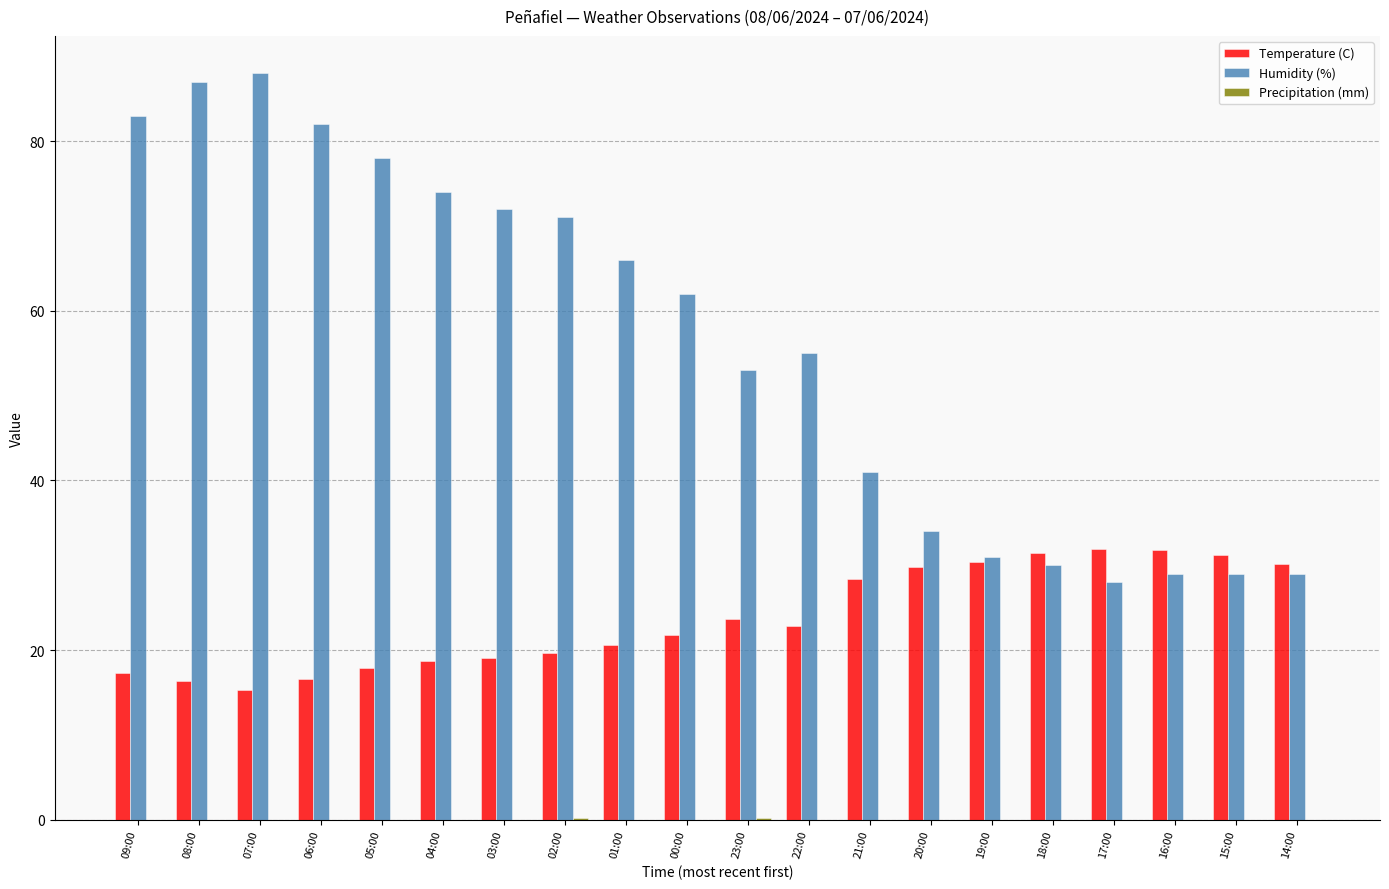

What is the sum of the Humidity (%) values at 01:00 and 05:00?

144.0